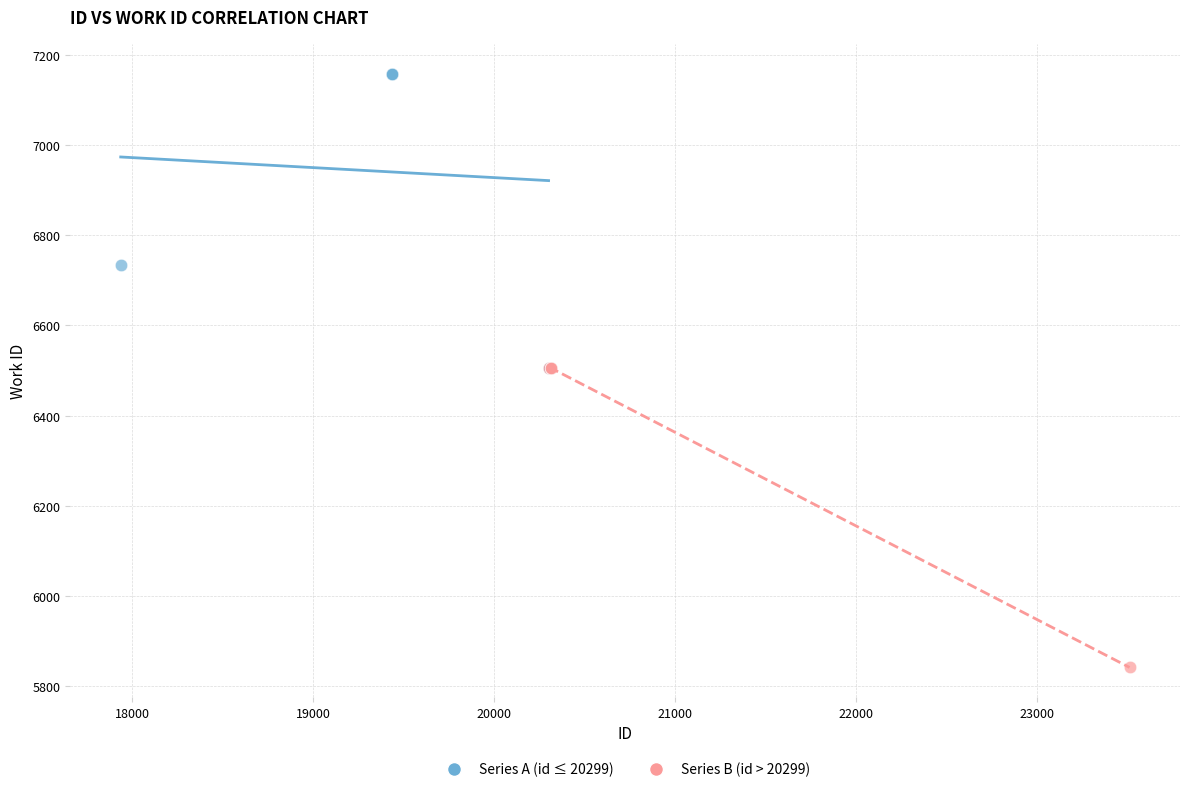

Which series contains the lowest Y value?

Series B (id > 20299)